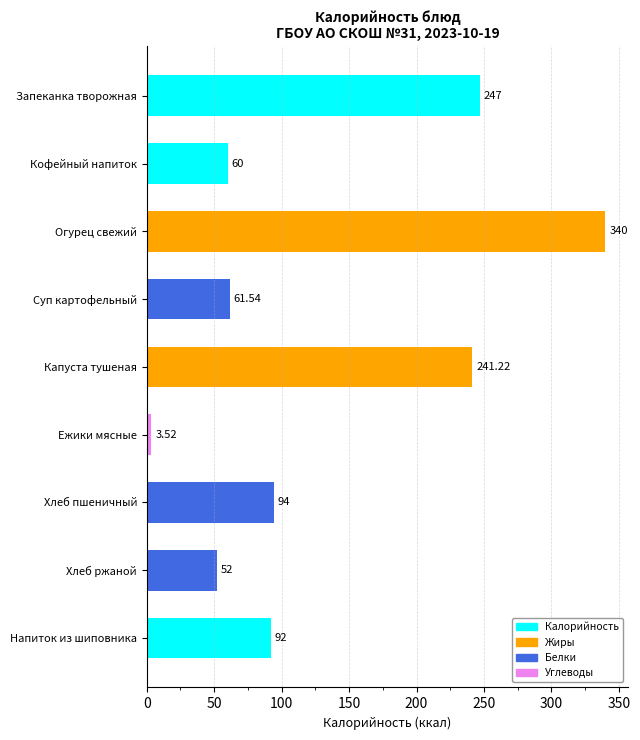

Does the chart contain stacked bars?

No